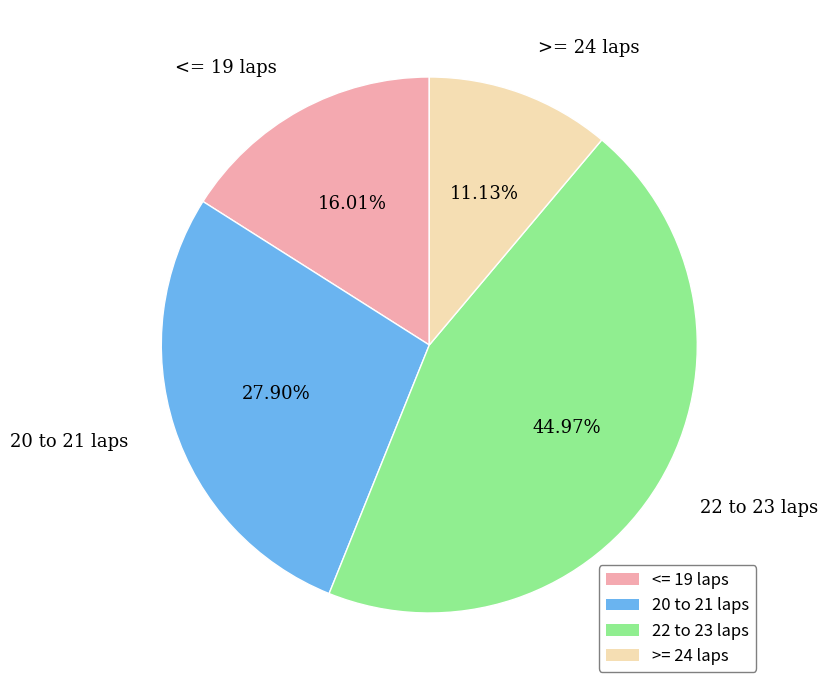

Which category has the smallest portion of the pie?

>= 24 laps